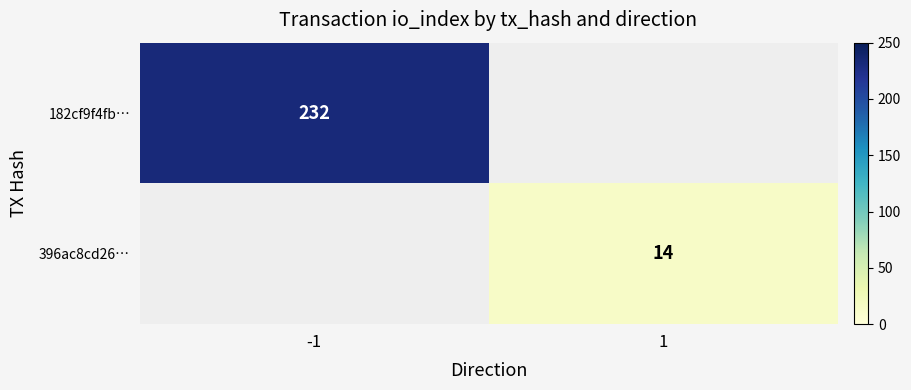

Is it true that 396ac8cd26… equals 23 at 1?

False